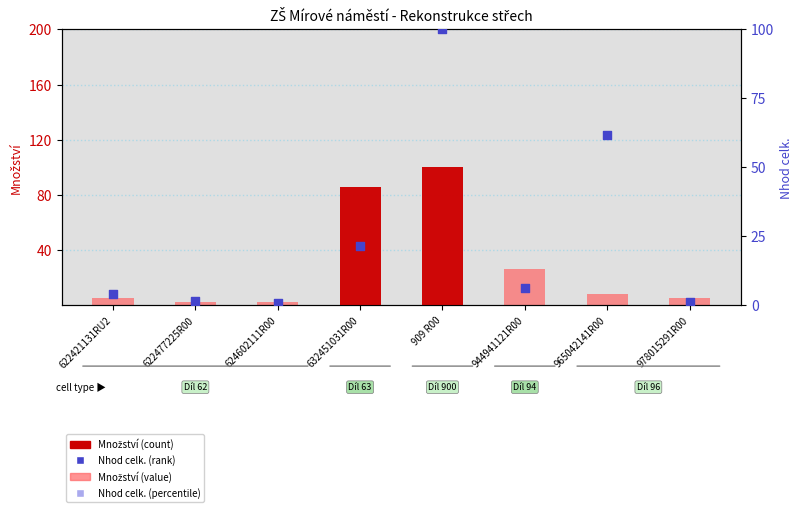

Which series has the largest total across all categories?

Množství